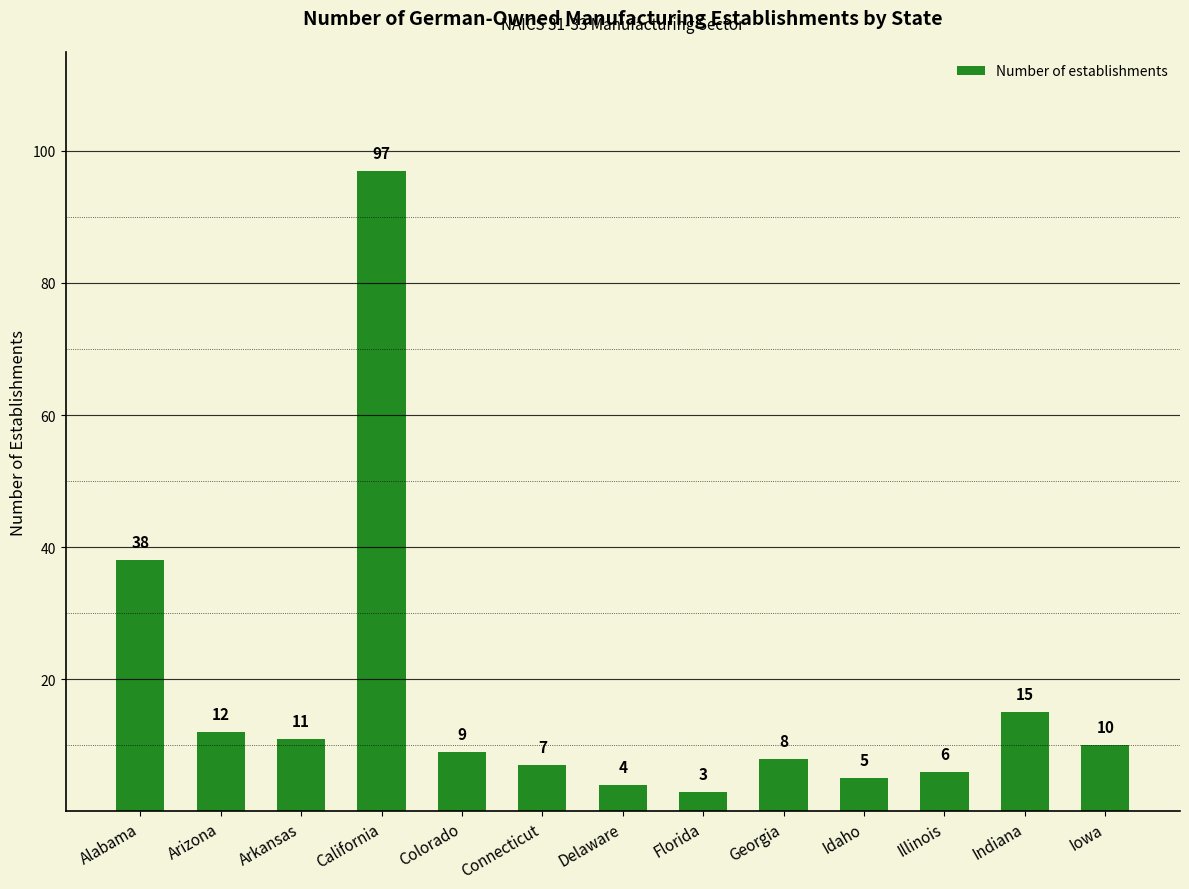

Rank the categories by value from highest to lowest.

California, Alabama, Indiana, Arizona, Arkansas, Iowa, Colorado, Georgia, Connecticut, Illinois, Idaho, Delaware, Florida